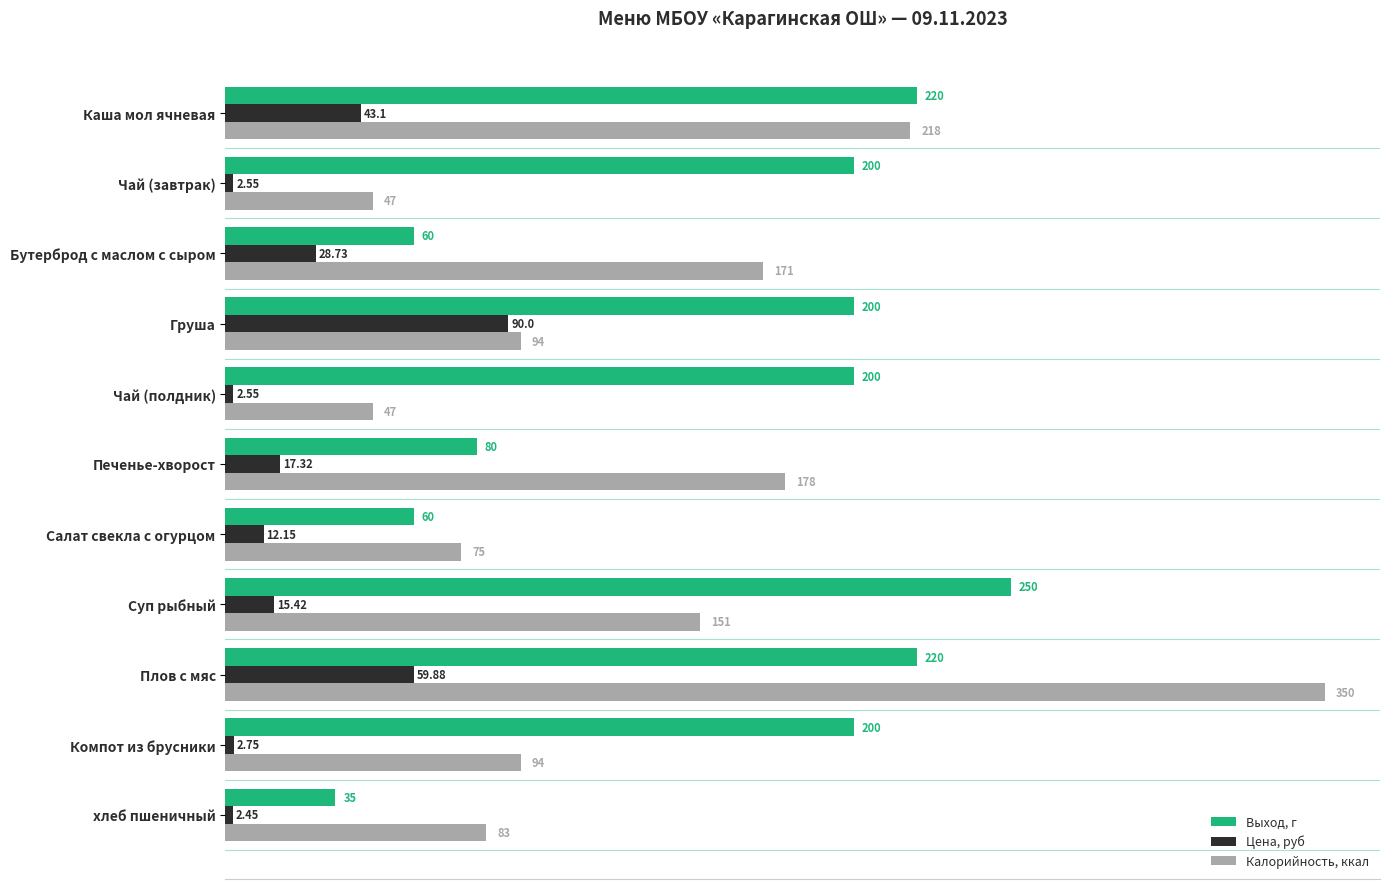

Which label corresponds to the smallest value in the chart?

хлеб пшеничный